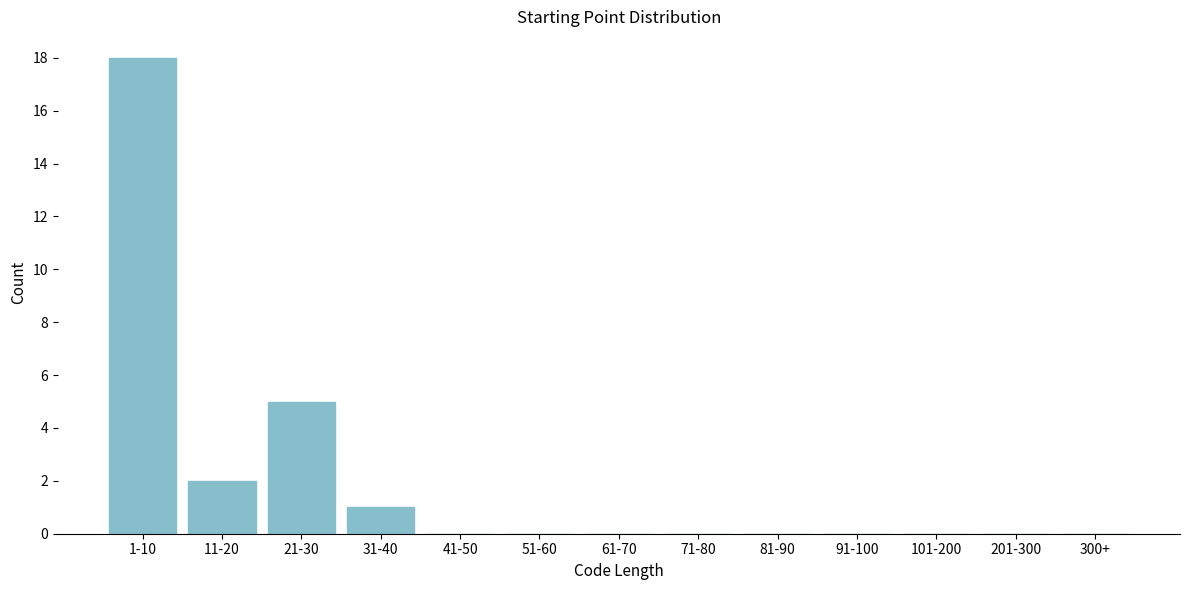

Reading left to right, what are all the values shown in this chart?

1-10=18	11-20=2	21-30=5	31-40=1	41-50=0	51-60=0	61-70=0	71-80=0	81-90=0	91-100=0	101-200=0	201-300=0	300+=0